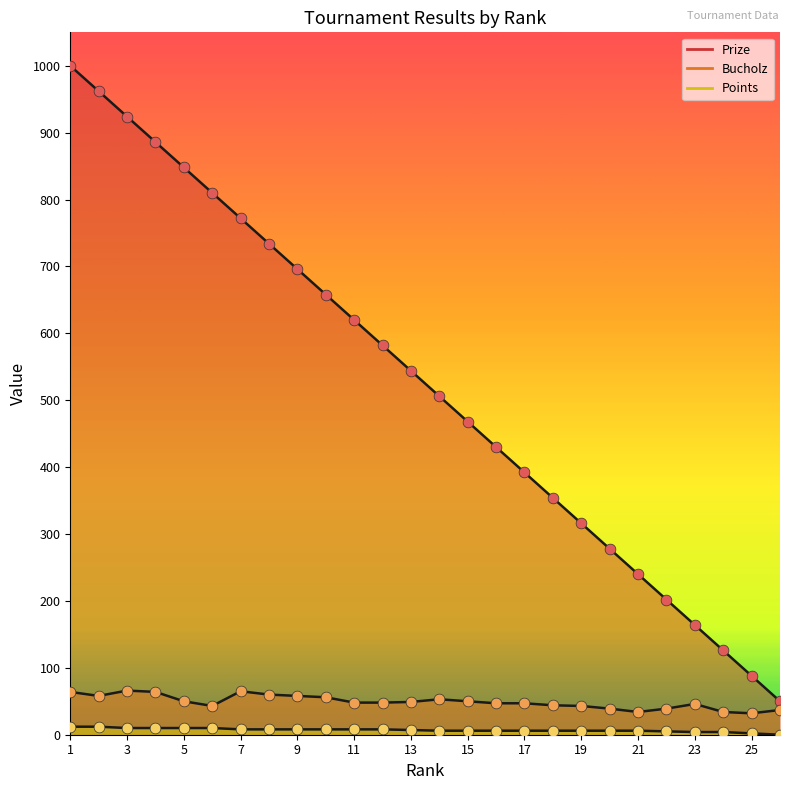

Which series reaches the minimum Y coordinate?

Points